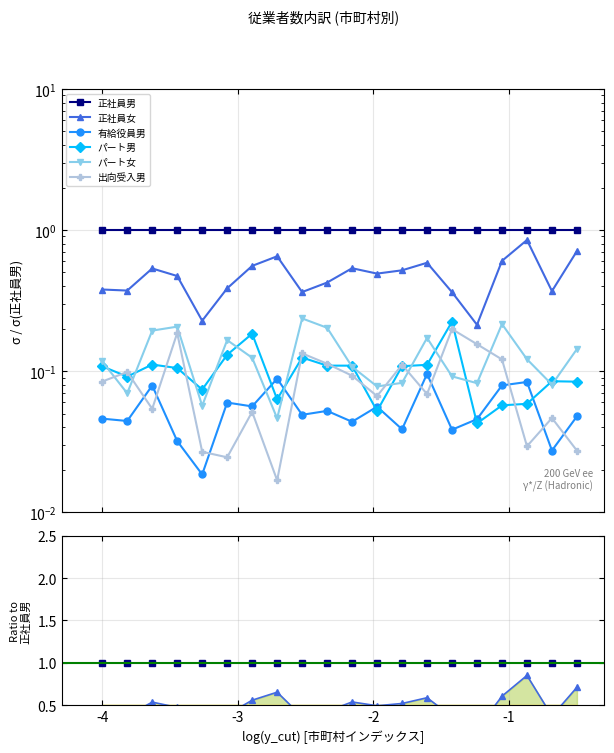

How many lines are shown in the chart?

6